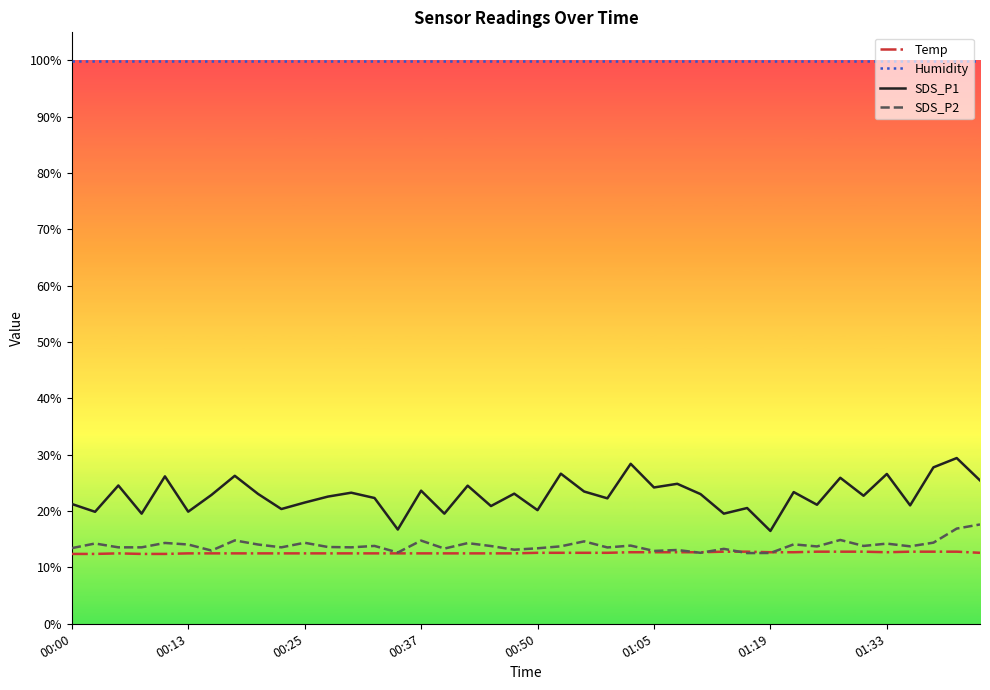

What is the smallest value displayed?

12.4